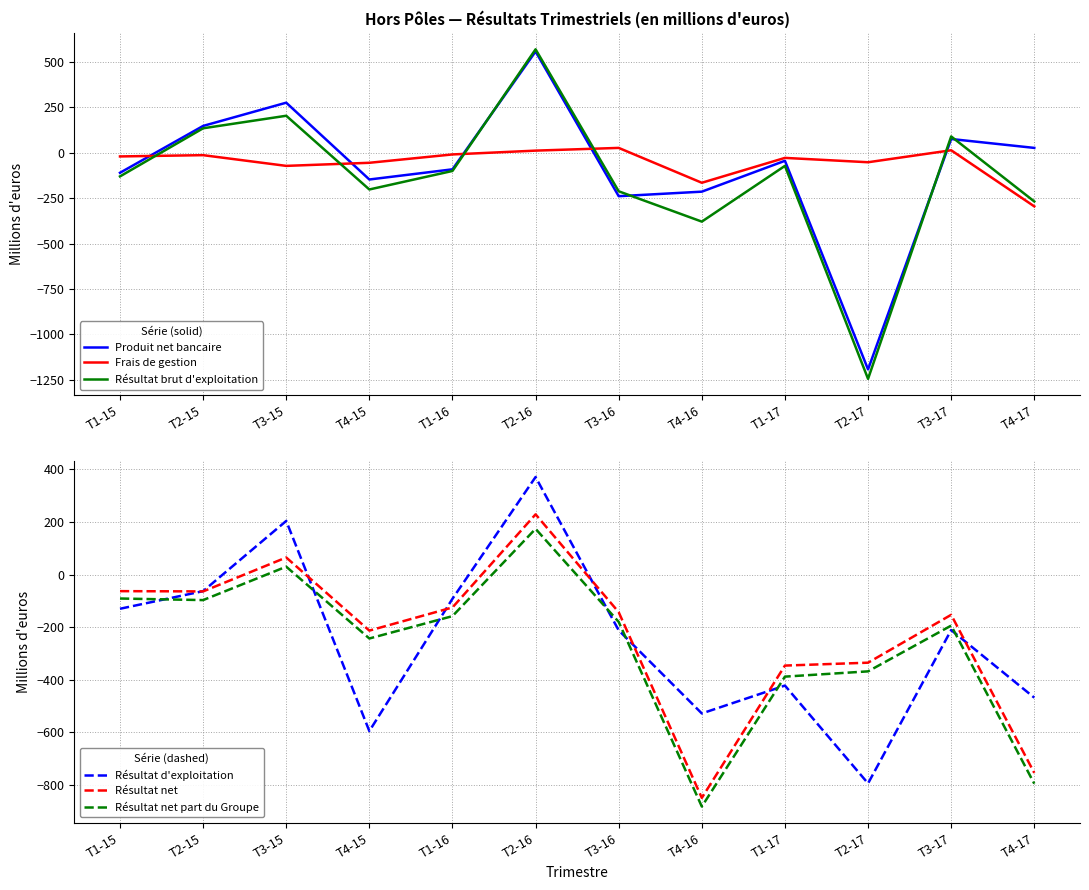

Is the value of Frais de gestion at T2-17 greater than the value of Produit net bancaire at T4-16?

Yes